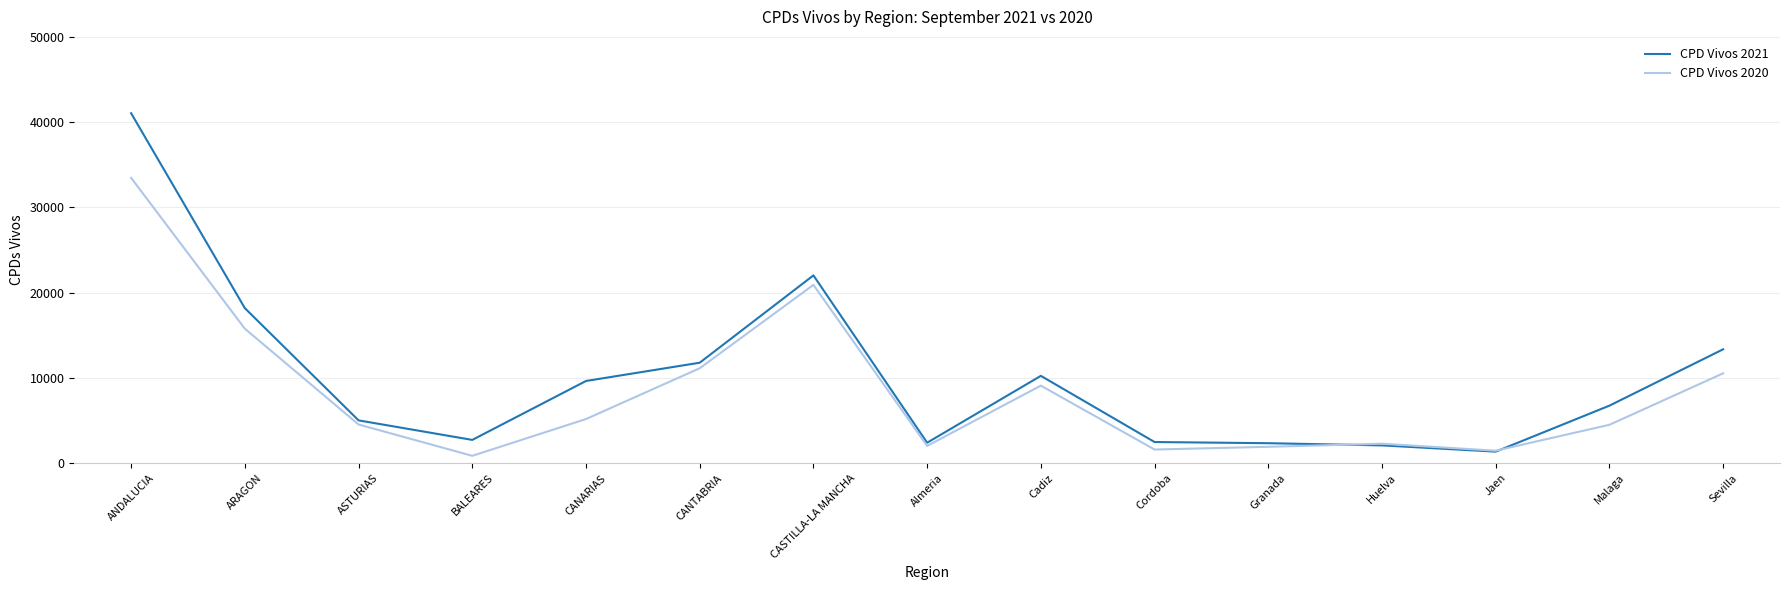

Count the number of data series in this chart.

2